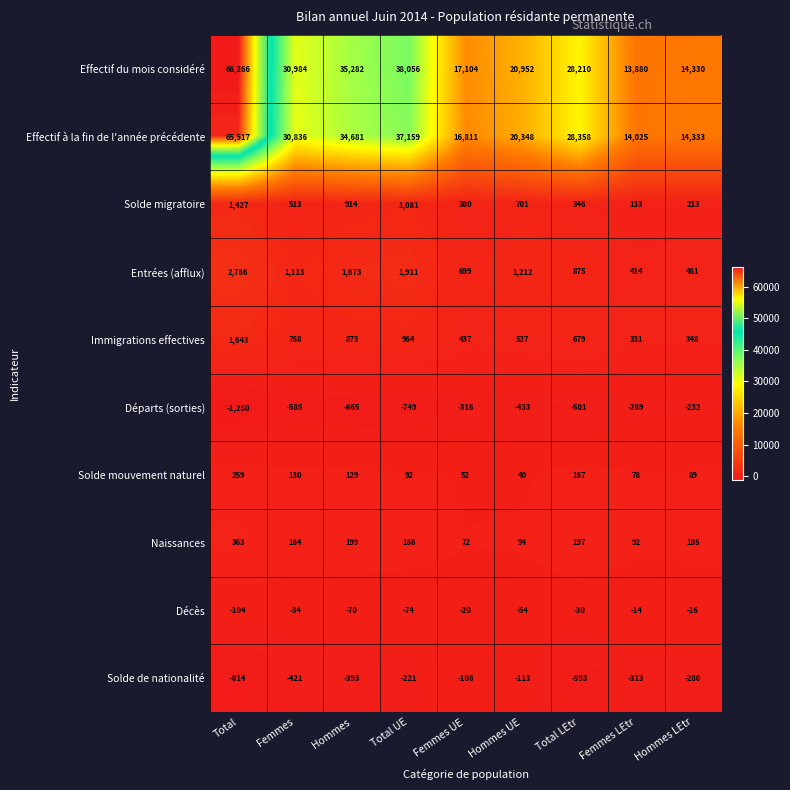

Between Hommes UE and Femmes LEtr, which series saw the biggest shift?

Effectif du mois considéré